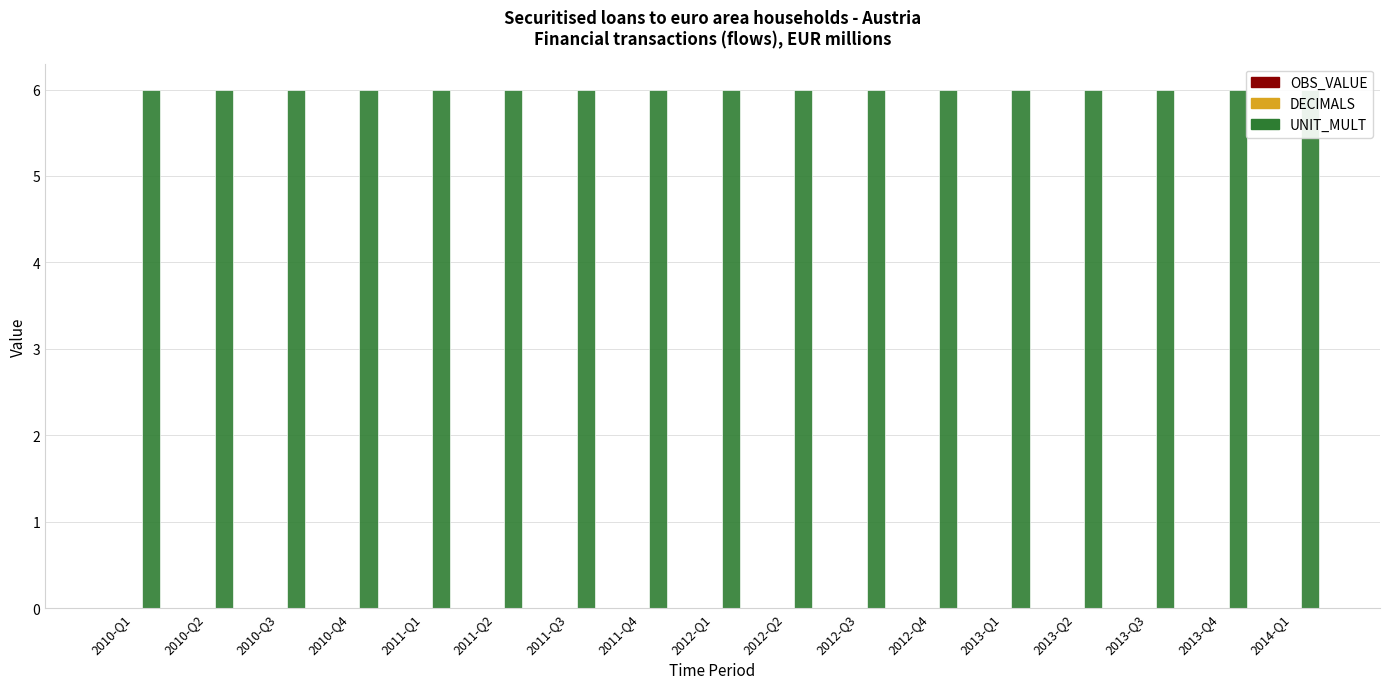

Which has a higher value, 2013-Q2 or 2013-Q1?

2013-Q2